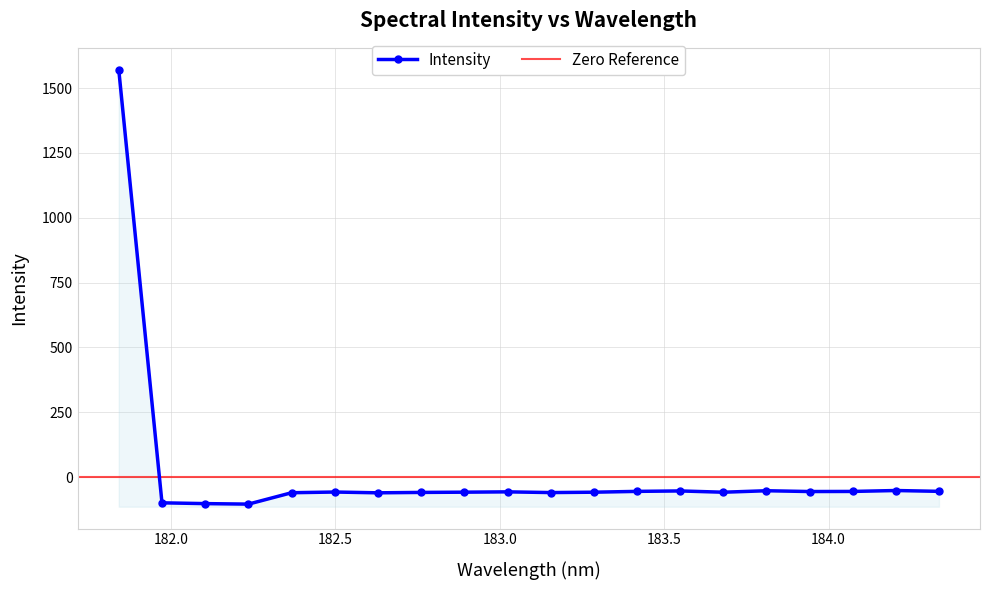

Rank the categories by value from highest to lowest.

181.8418, 184.2046578328, 183.811206745, 183.5488263418, 184.3357763242, 183.4176122368, 184.0735234058, 183.9423730432, 183.0238743082, 182.498667305, 182.8925964608, 183.2863821962, 183.6800245112, 182.7613026778, 183.15513622, 182.3673257152, 182.6299929592, 181.9732053322, 182.1045947288, 182.2359681898